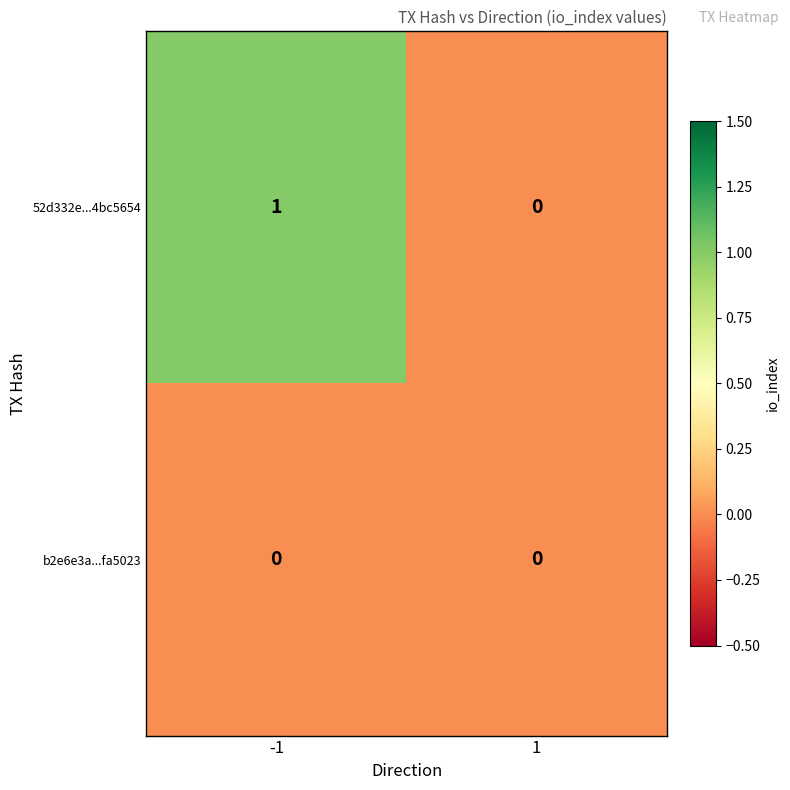

Which series has the largest total across all categories?

52d332e...4bc5654